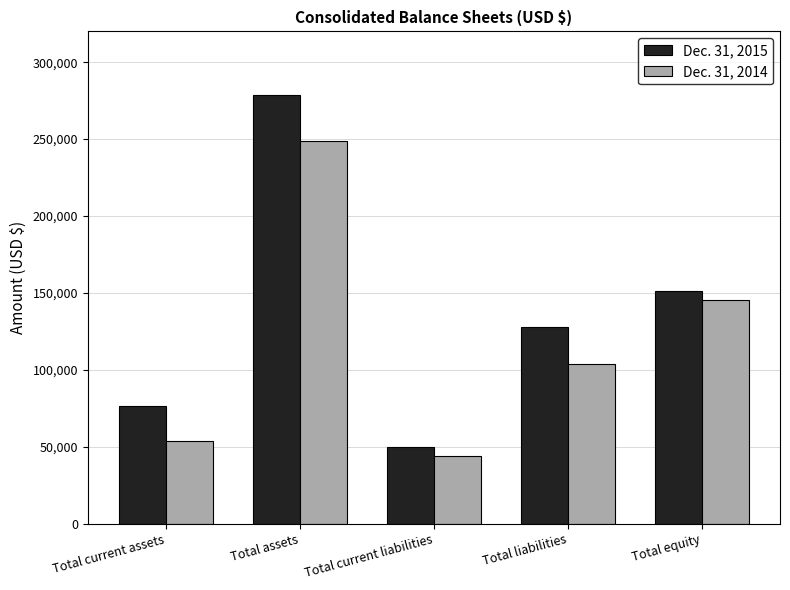

At which category is the sum across all series the highest?

Total assets